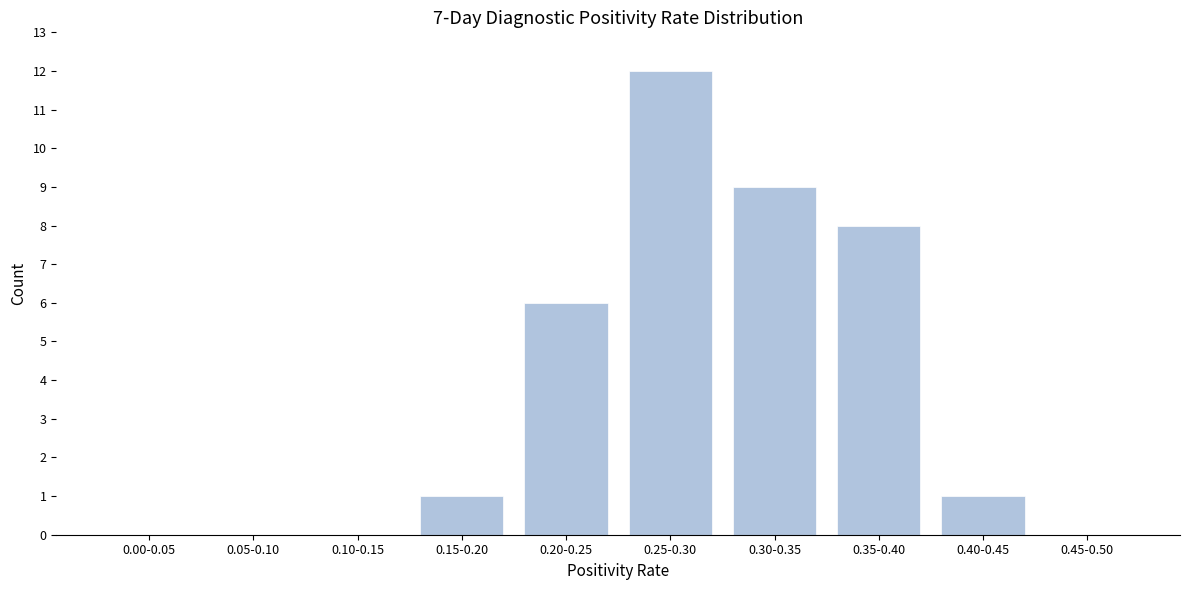

Reading left to right, extract all data points from this chart.

0.00-0.05=0	0.05-0.10=0	0.10-0.15=0	0.15-0.20=1	0.20-0.25=6	0.25-0.30=12	0.30-0.35=9	0.35-0.40=8	0.40-0.45=1	0.45-0.50=0